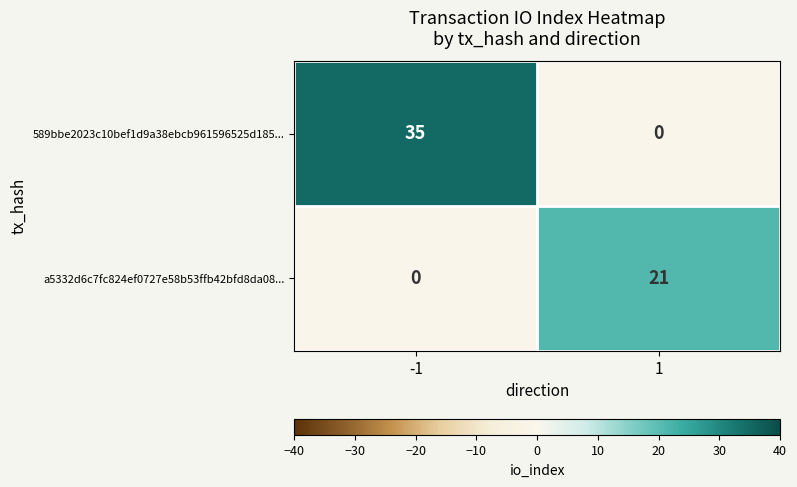

Reading right to left, what are all the values shown in this chart?

589bbe2023c10bef1d9a38ebcb961596525d185...: 1=0	-1=35
a5332d6c7fc824ef0727e58b53ffb42bfd8da08...: 1=21	-1=0